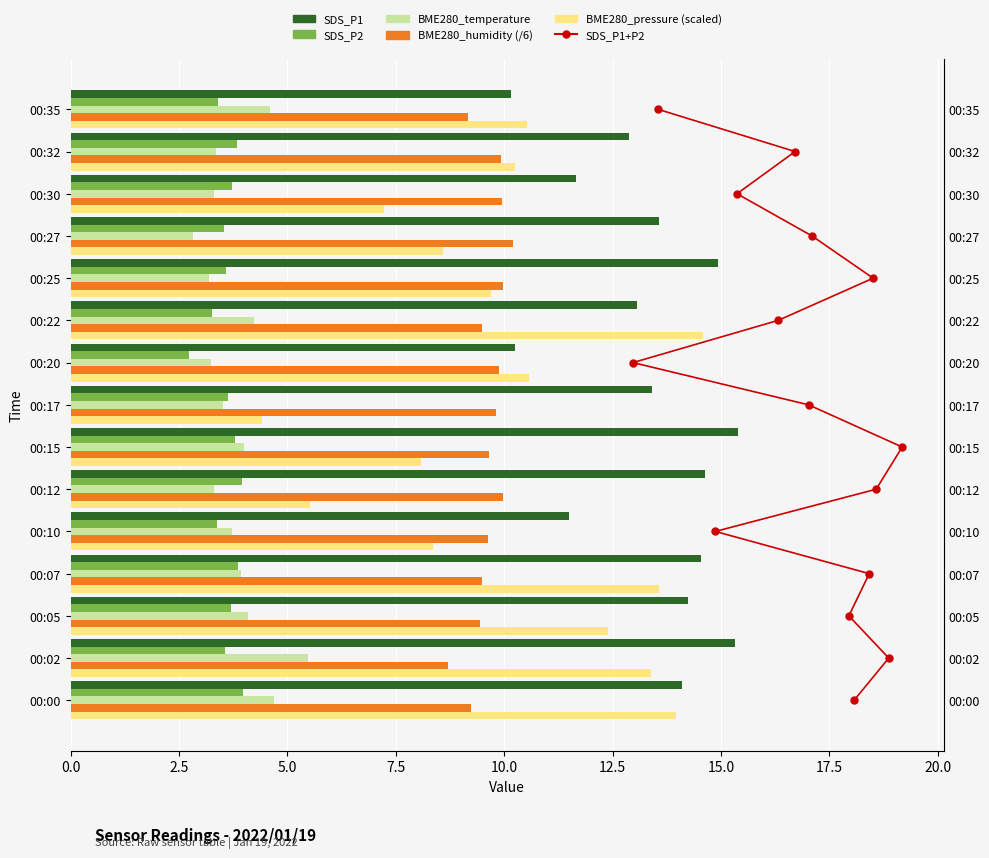

How many groups of bars are there?

15